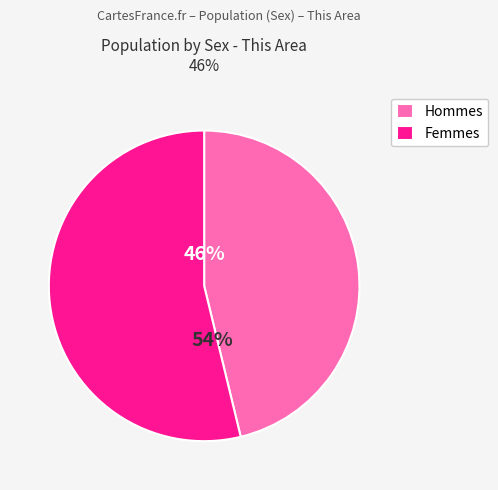

Rank the categories by value from lowest to highest.

Hommes, Femmes